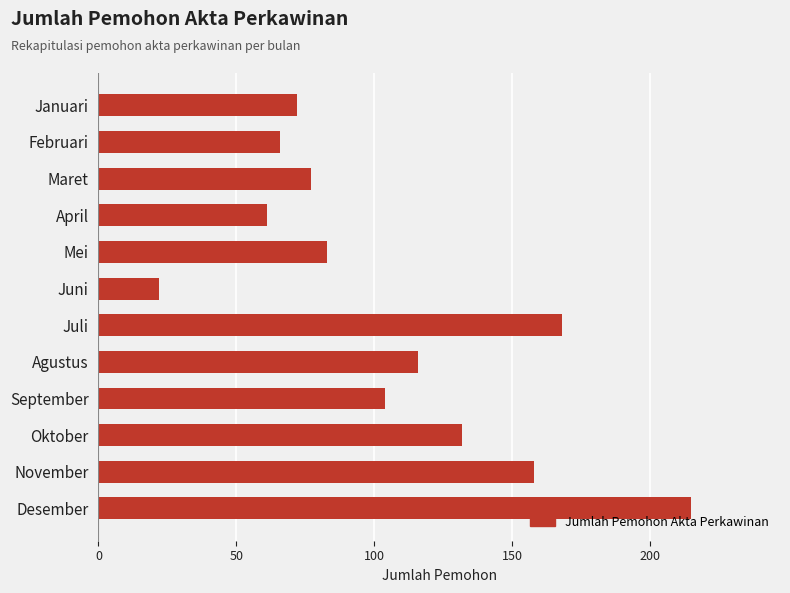

Which label corresponds to the largest value in the chart?

Desember